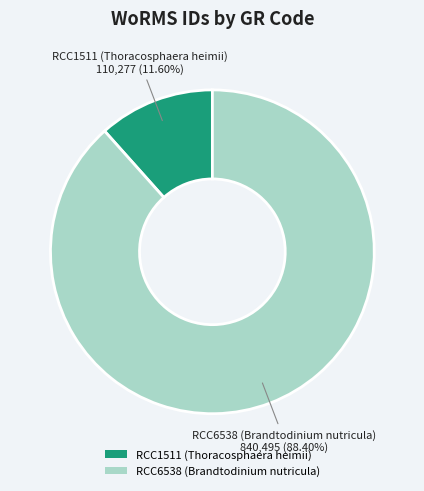

Does any single category account for the majority?

Yes